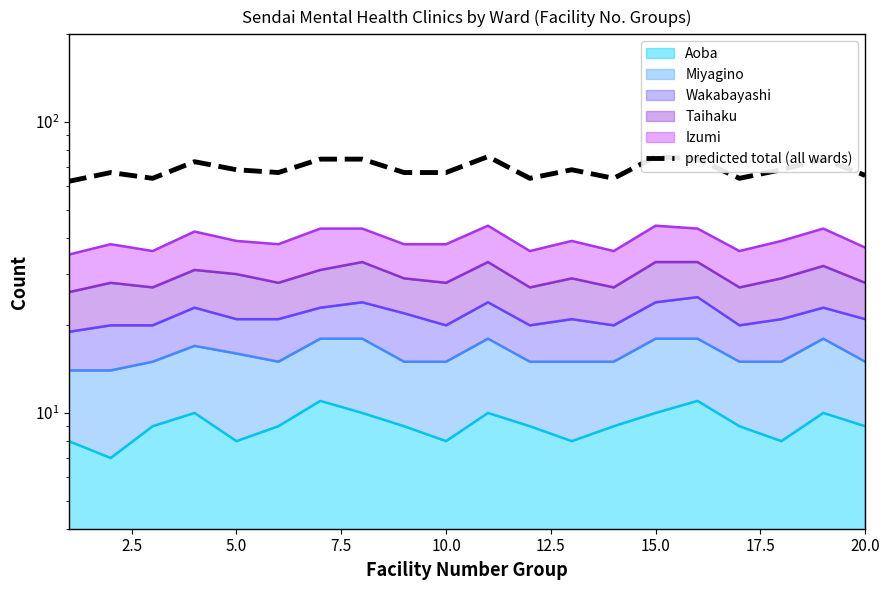

Reading right to left, transcribe all the data shown in this chart.

65.5	74.5	68.5	64.0	74.5	76.0	64.0	68.5	64.0	76.0	67.0	67.0	74.5	74.5	67.0	68.5	73.0	64.0	67.0	62.5